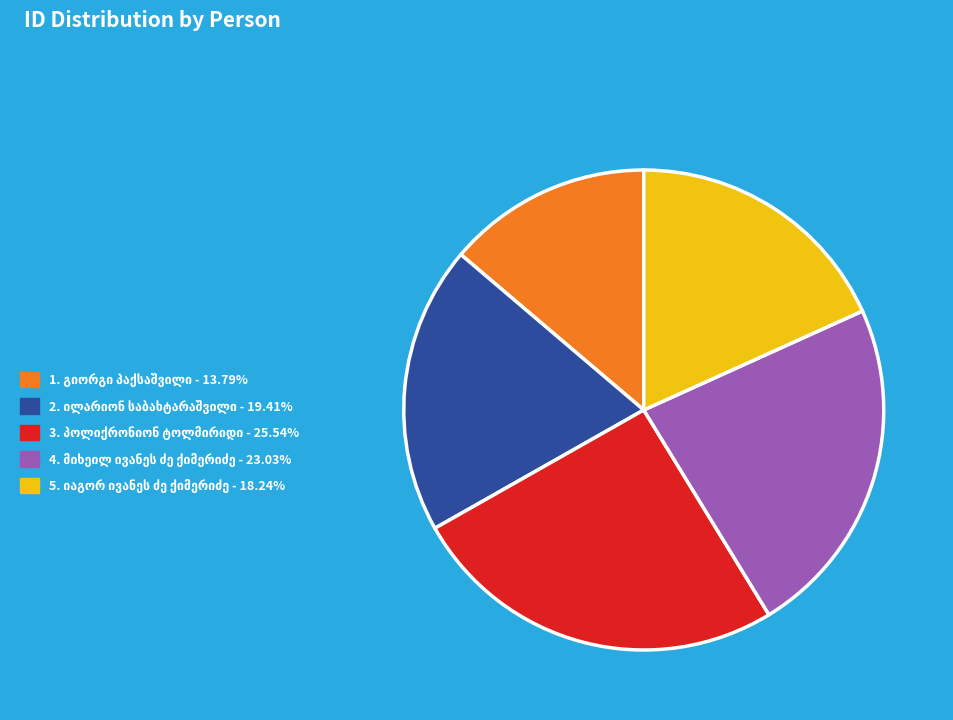

Is there a majority slice in this chart?

No